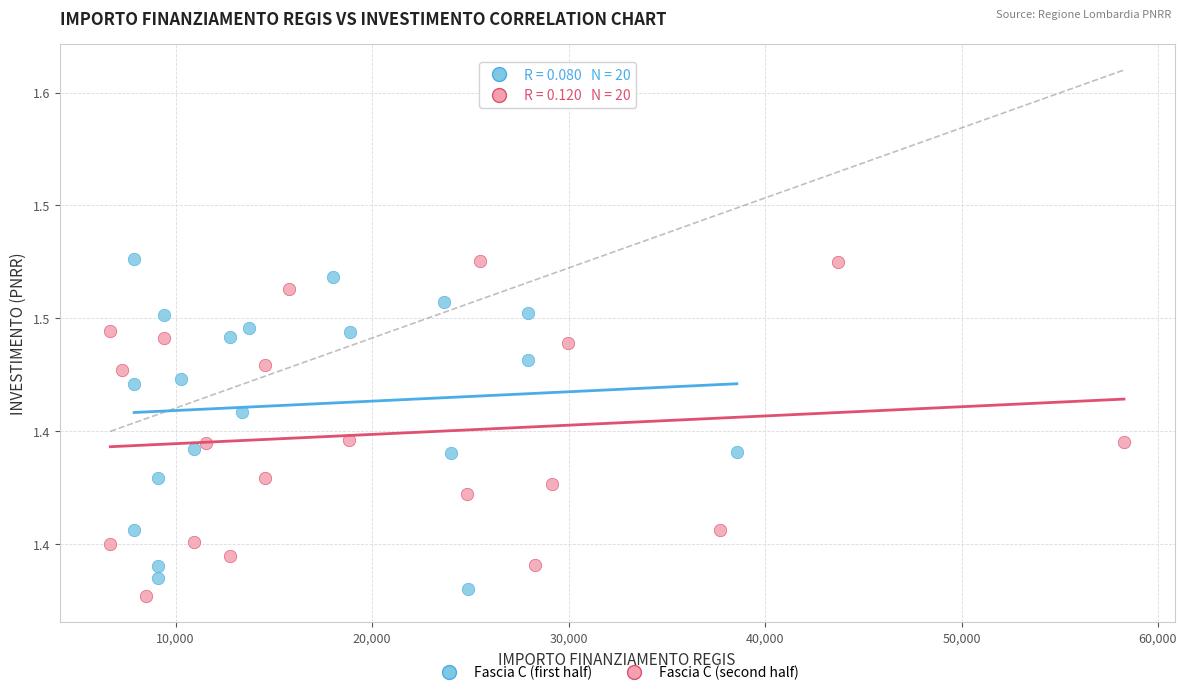

What are all the series names shown in the legend?

Fascia C (first half), Fascia C (second half)